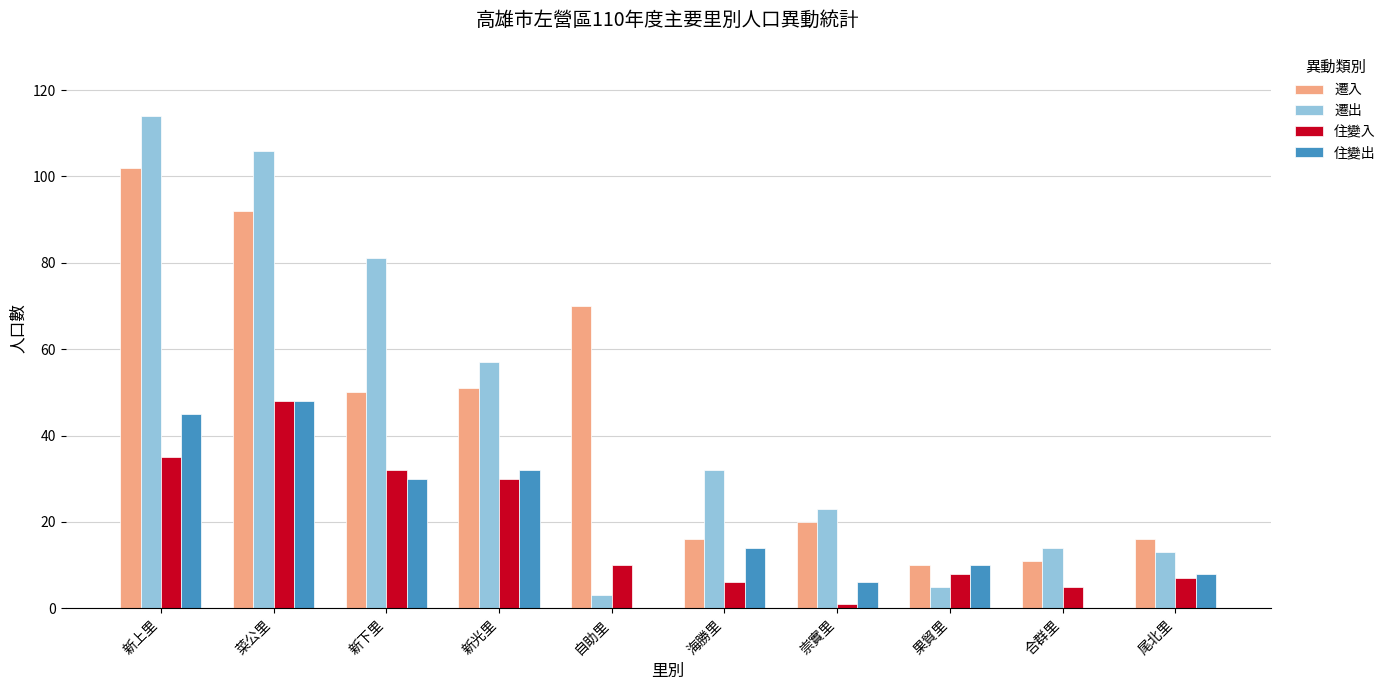

How many series are shown in this chart?

4